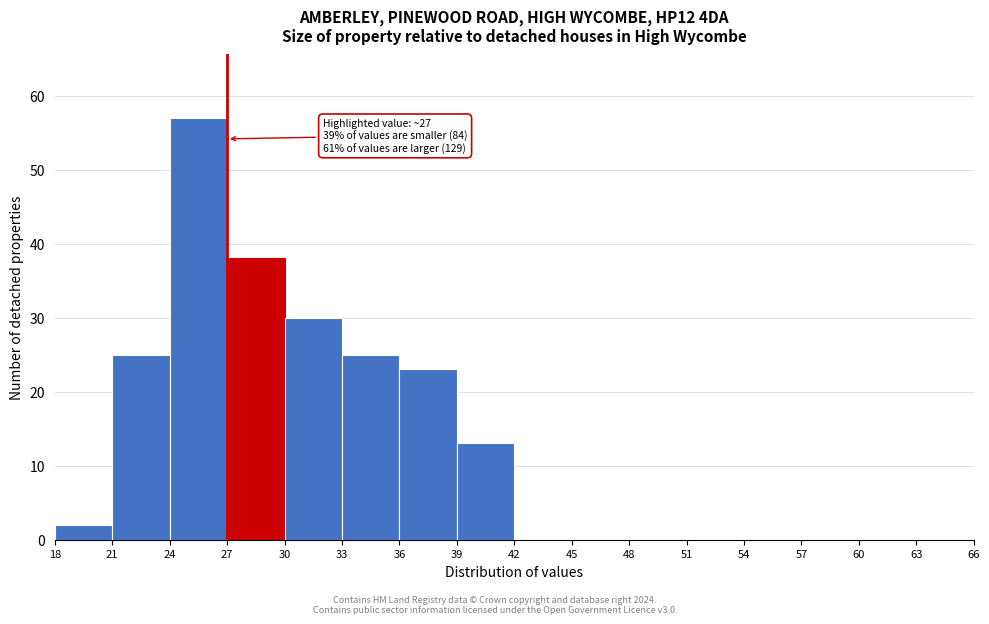

Over which range of the x-axis is the bar tallest?

24 to 27